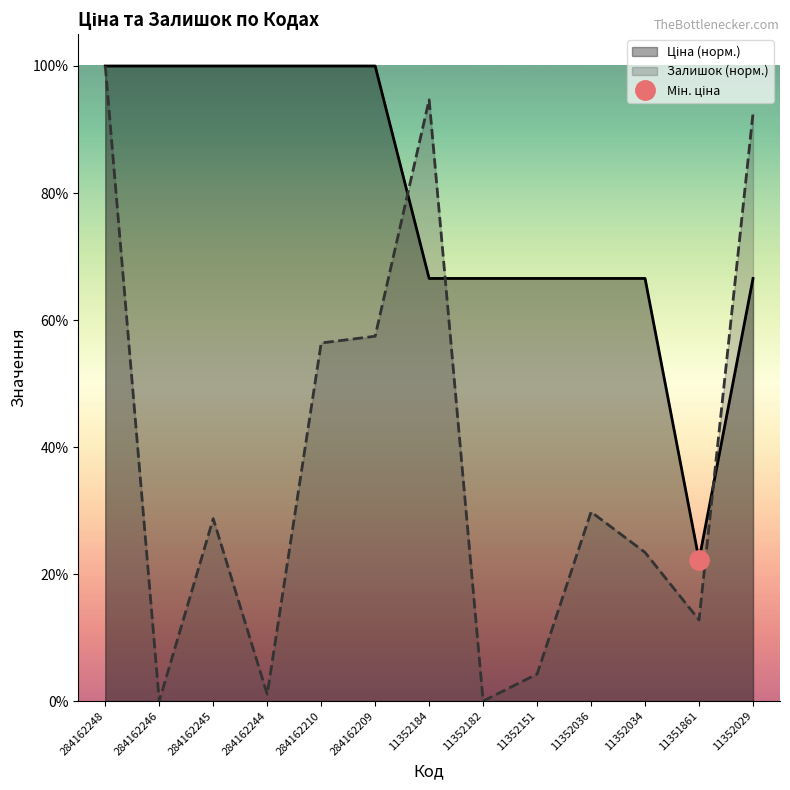

What is the difference between the Залишок values at 11352029 and 284162248?

7.4